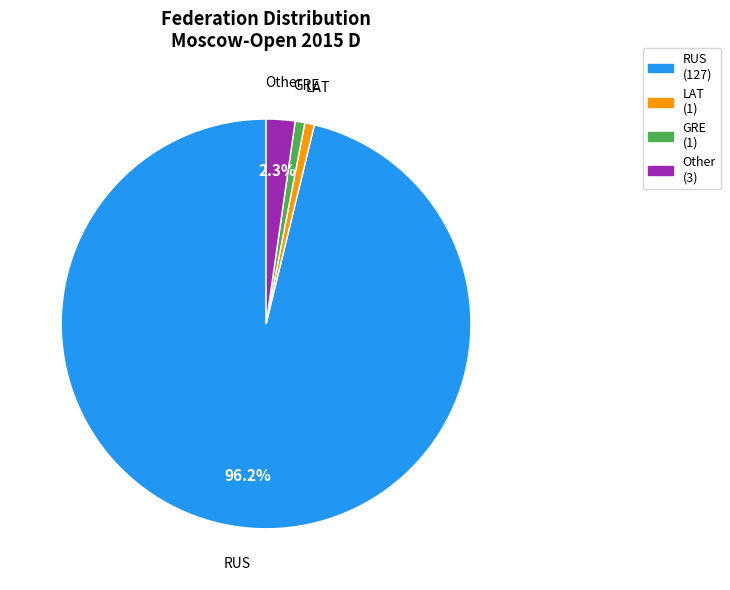

To the nearest percent, what is the average slice percentage?

25%